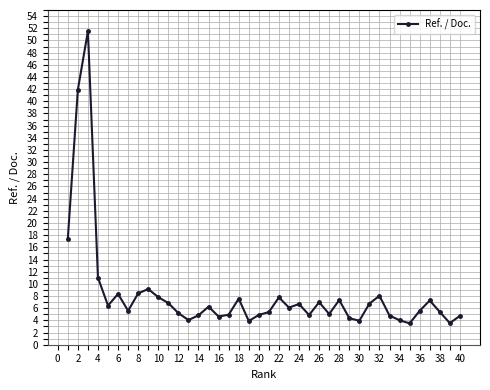

How many interior local valleys (lower than both neighbors) does the data have?

11